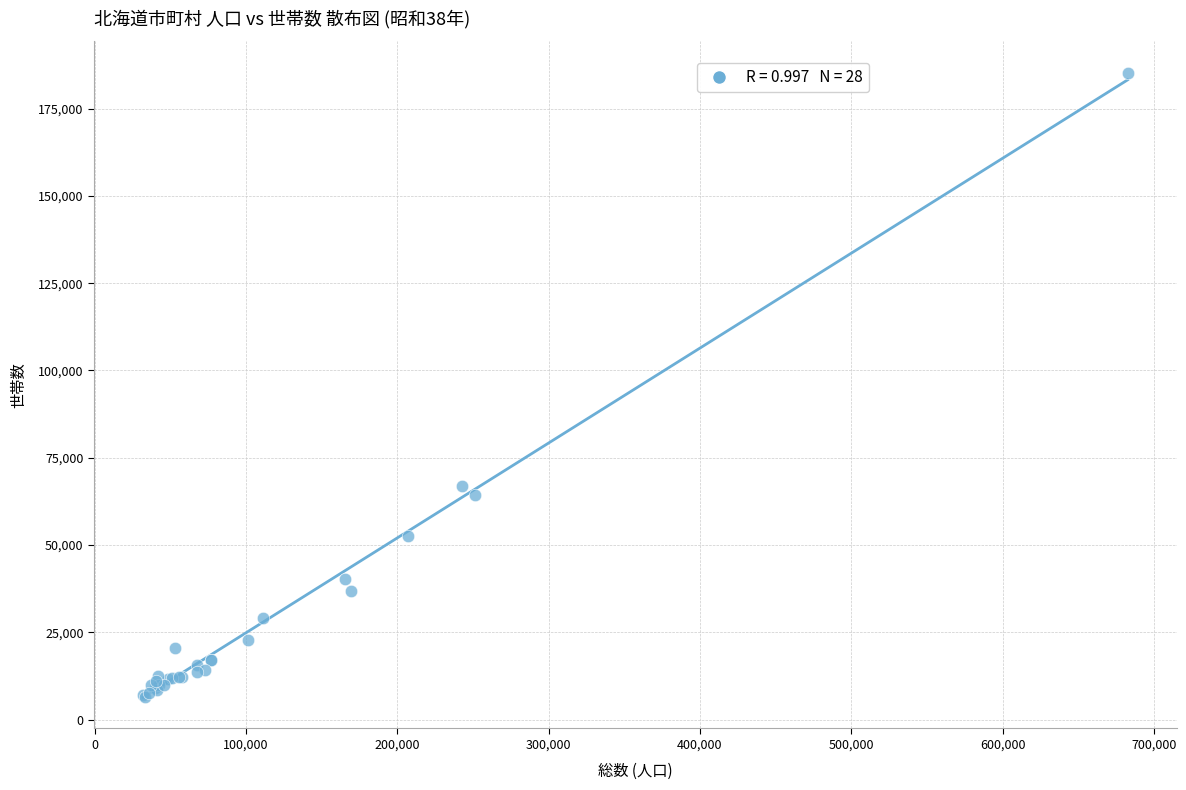

What Y value in the scatter plot is closest to 95903?

67045